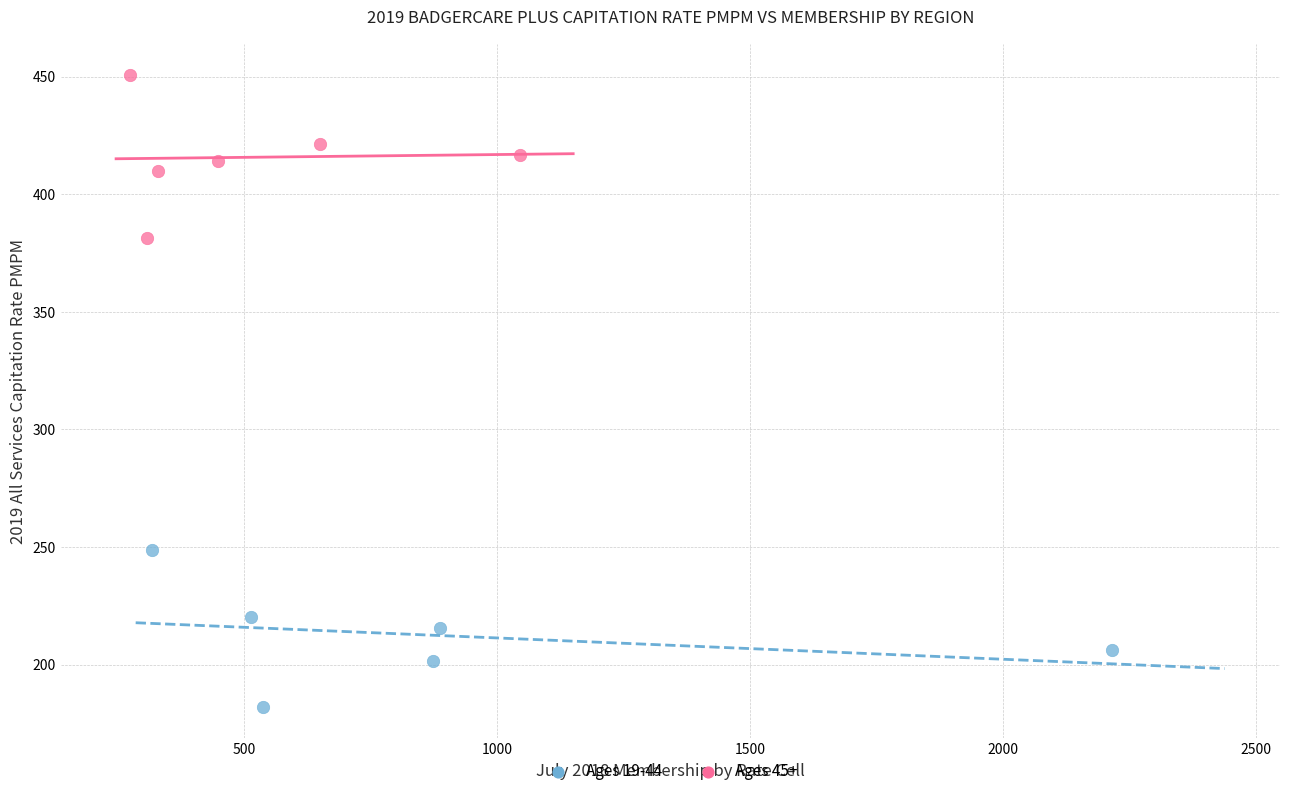

Which series reaches the minimum Y coordinate?

Ages 19-44